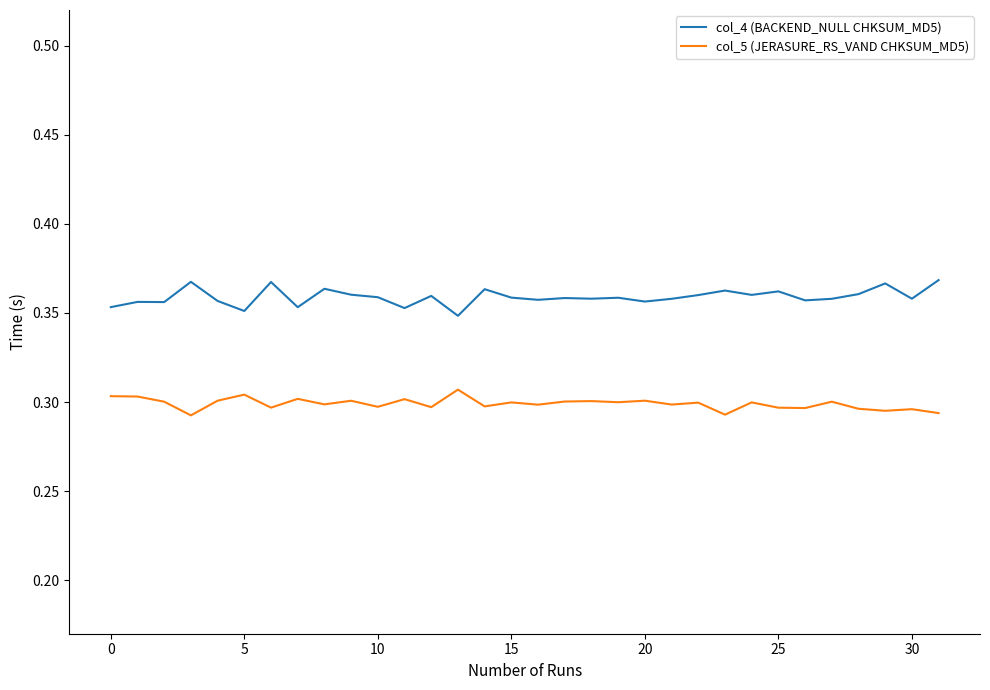

Which series has the largest total across all categories?

col_4 (BACKEND_NULL CHKSUM_MD5)